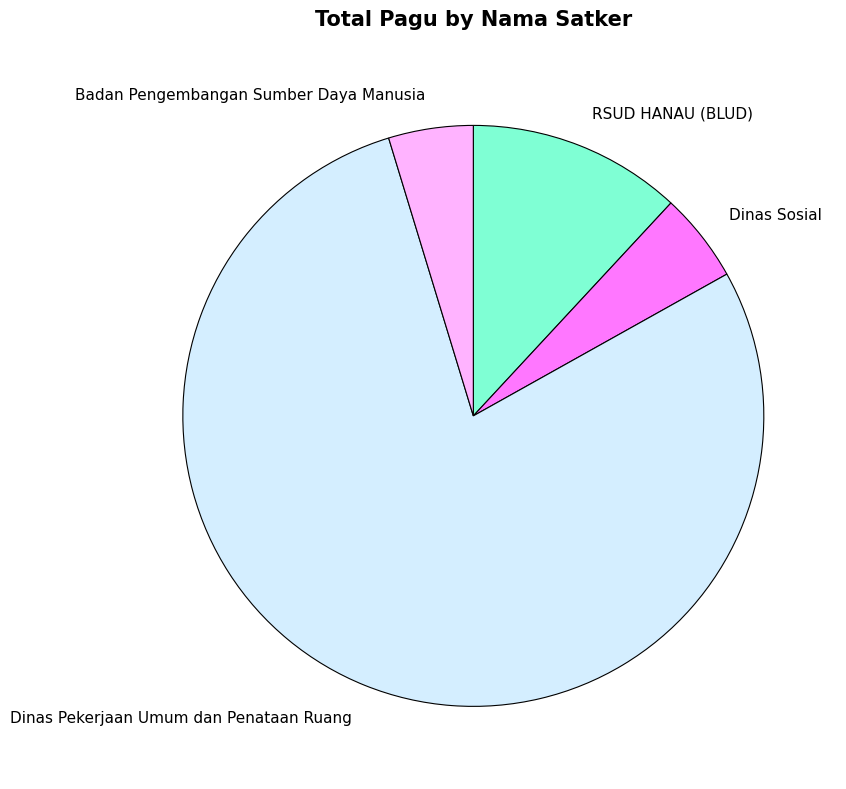

Is it true that RSUD HANAU (BLUD) is 12% of the pie?

True